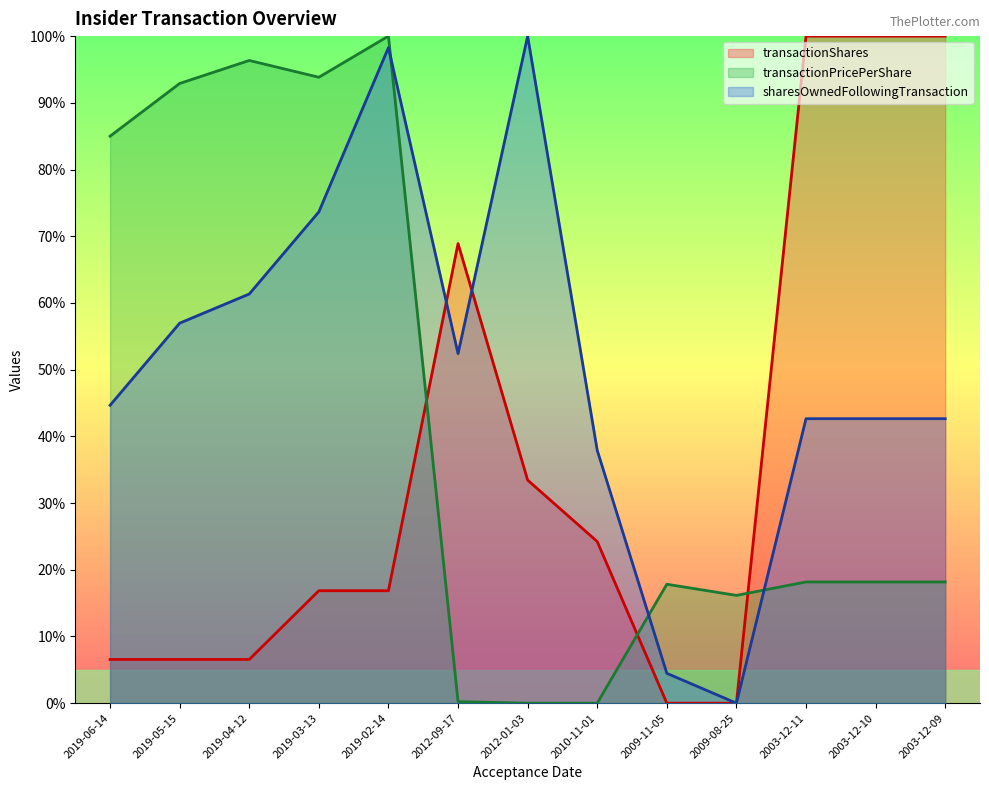

How many intersections are there between transactionPricePerShare and sharesOwnedFollowingTransaction?

3